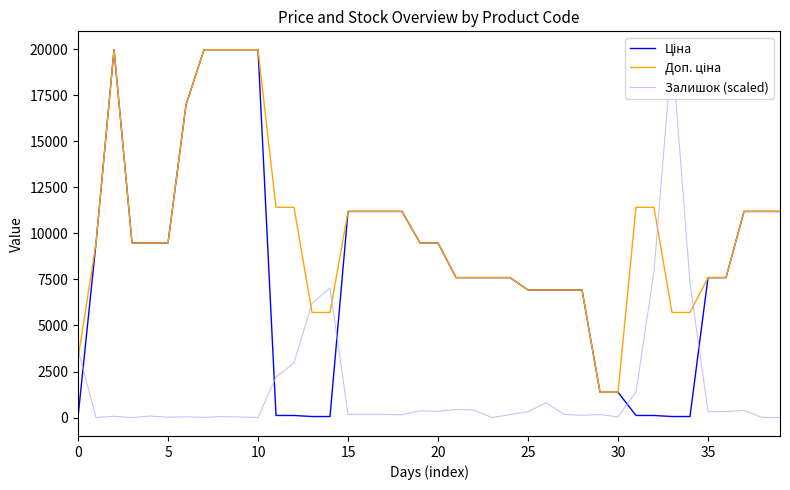

What is the greatest value displayed?

19964.2